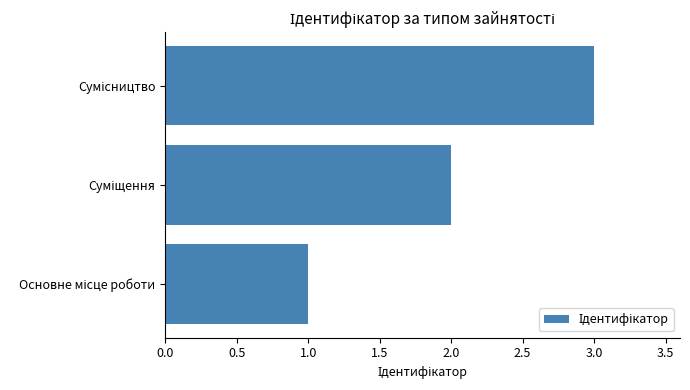

What is the sum of all values?

6